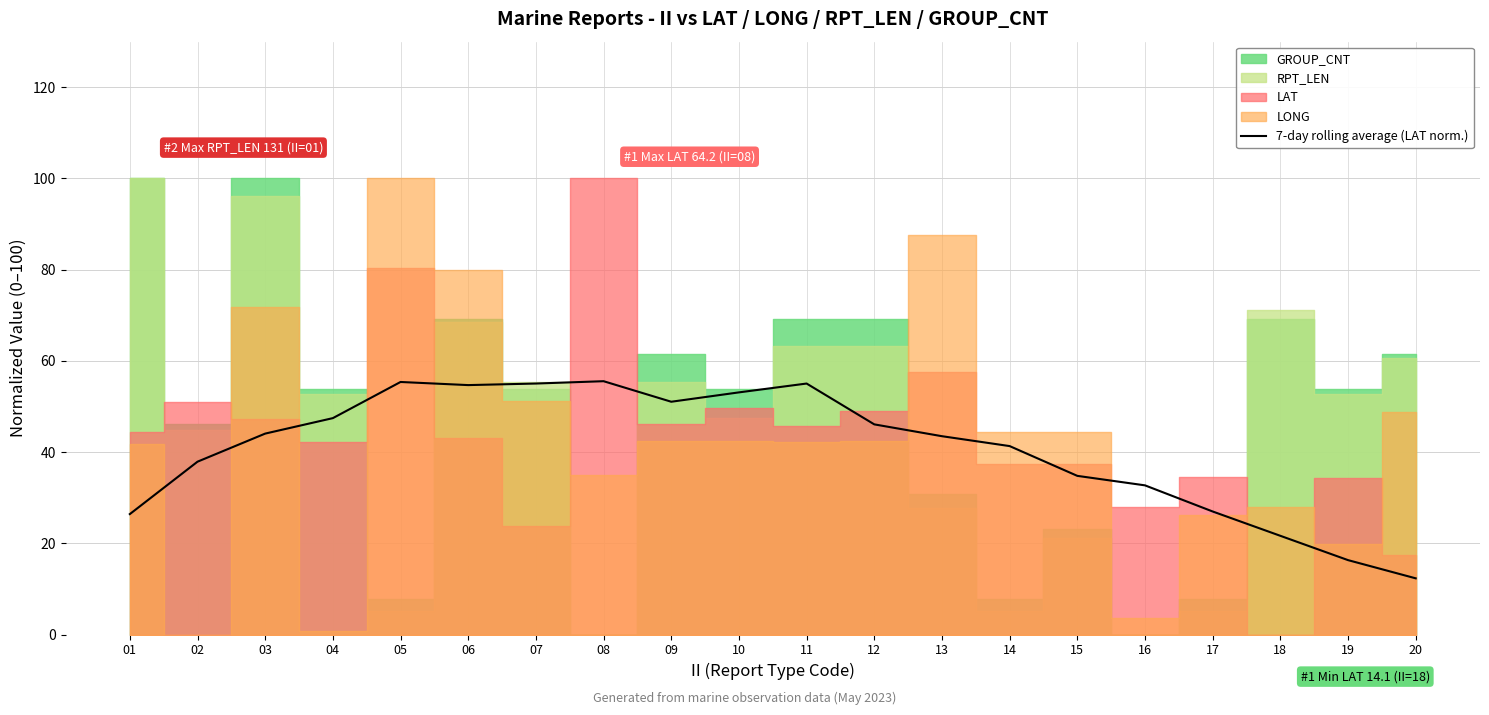

How many interior local valleys (lower than both neighbors) does the data have?

2